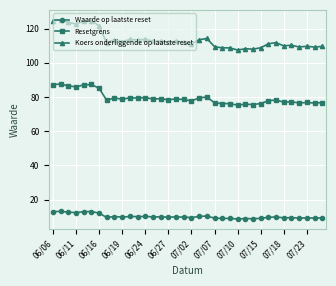

List the series in order of their peak value, lowest first.

Waarde op laatste reset, Resetgrens, Koers onderliggende op laatste reset